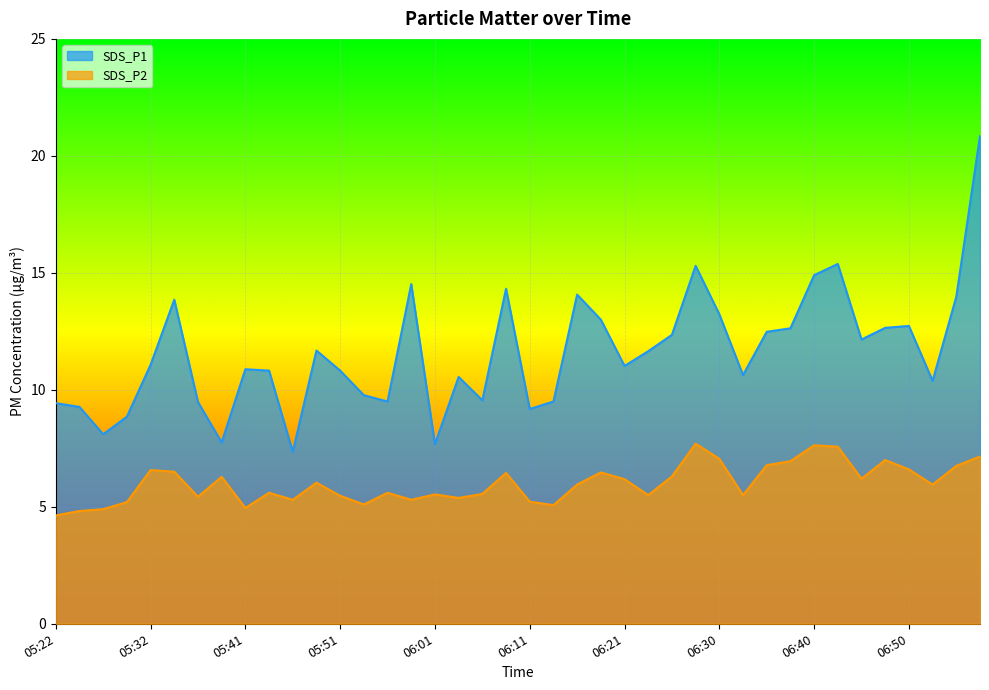

Which label corresponds to the smallest value in the chart?

05:22